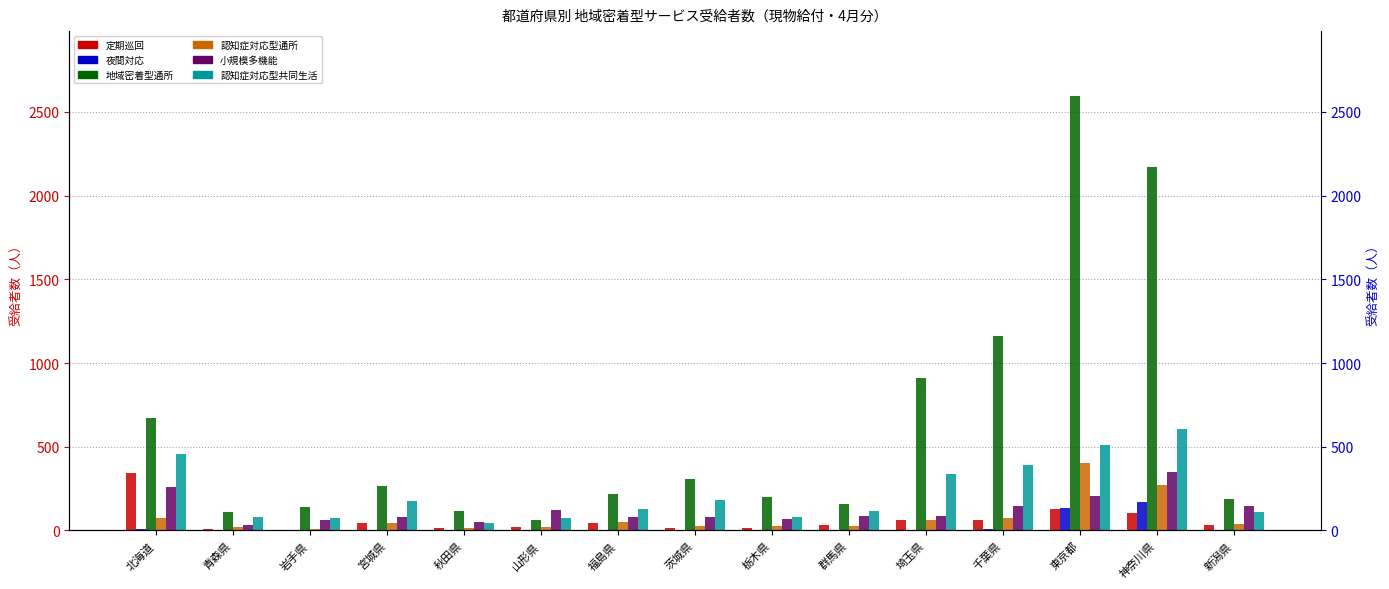

How many series are shown in this chart?

6